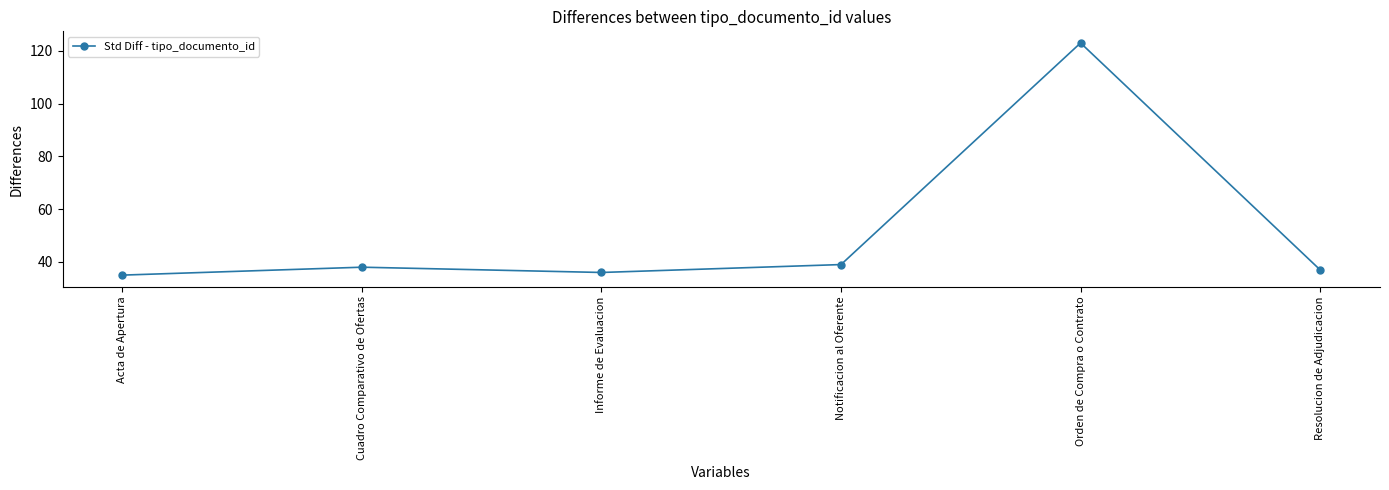

What is the approximate value at Acta de Apertura, to the nearest 10?

40